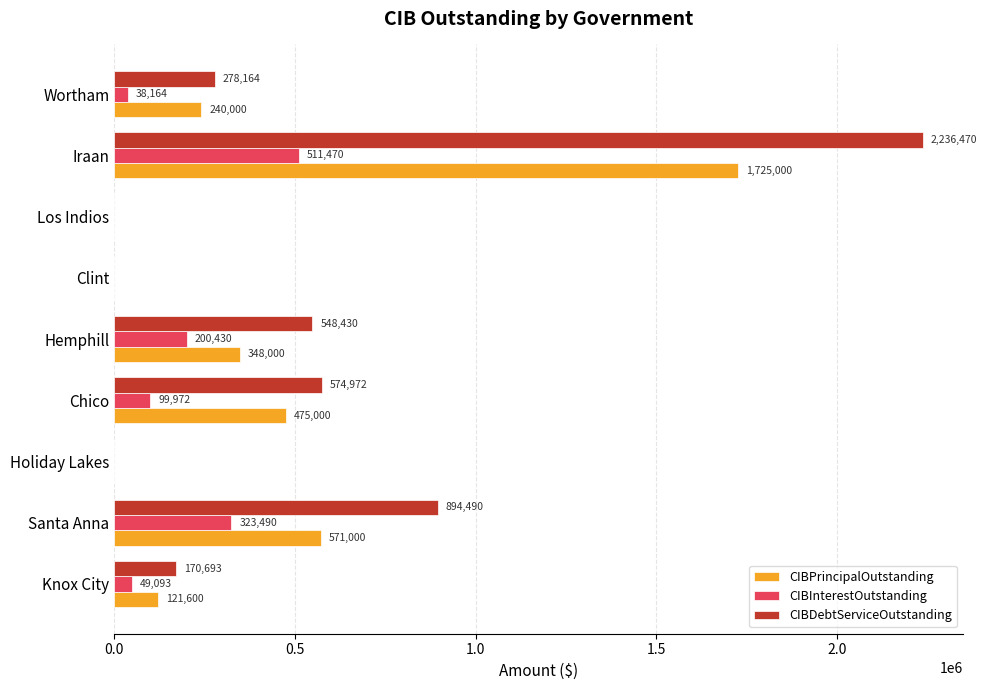

Which series changed the most between Knox City and Hemphill?

CIBDebtServiceOutstanding